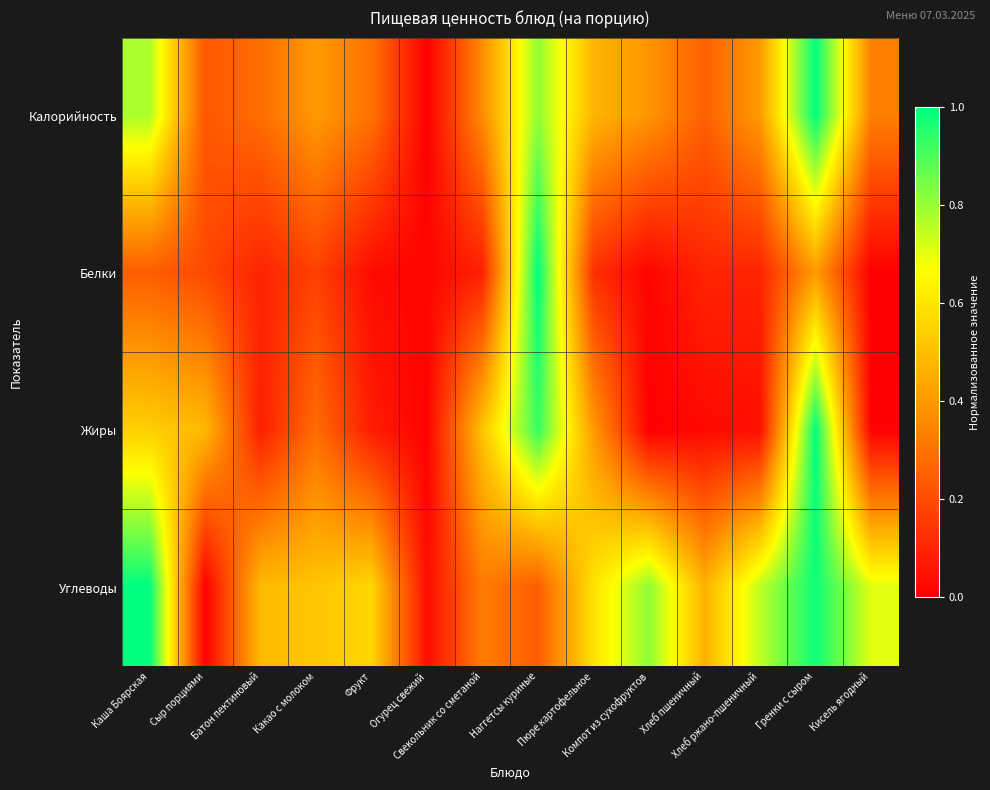

At which category is the sum across all series the highest?

Гренки с сыром